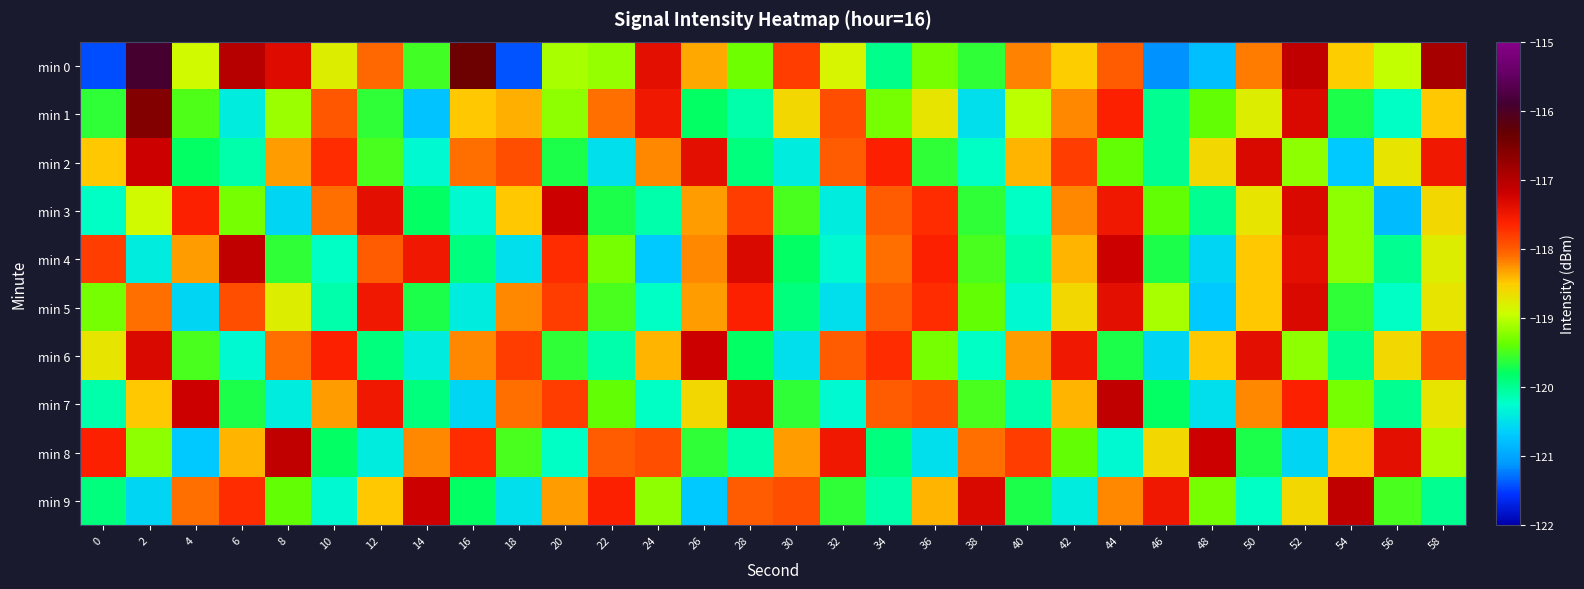

At how many categories does at least one series exceed -120?

30